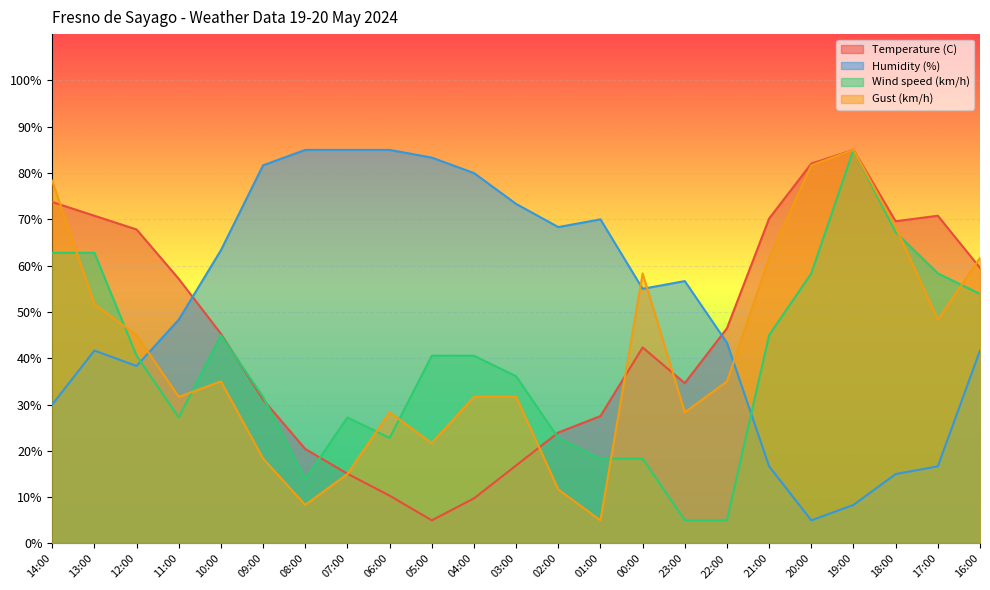

How many times do Gust (km/h) and Temperature (C) cross each other?

6